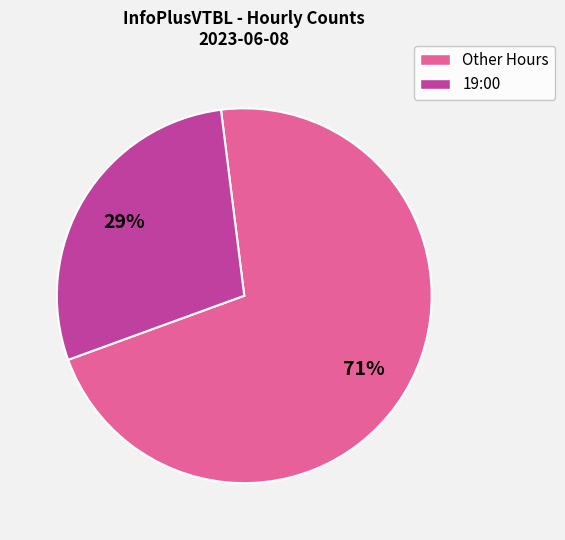

Is there a majority slice in this chart?

Yes